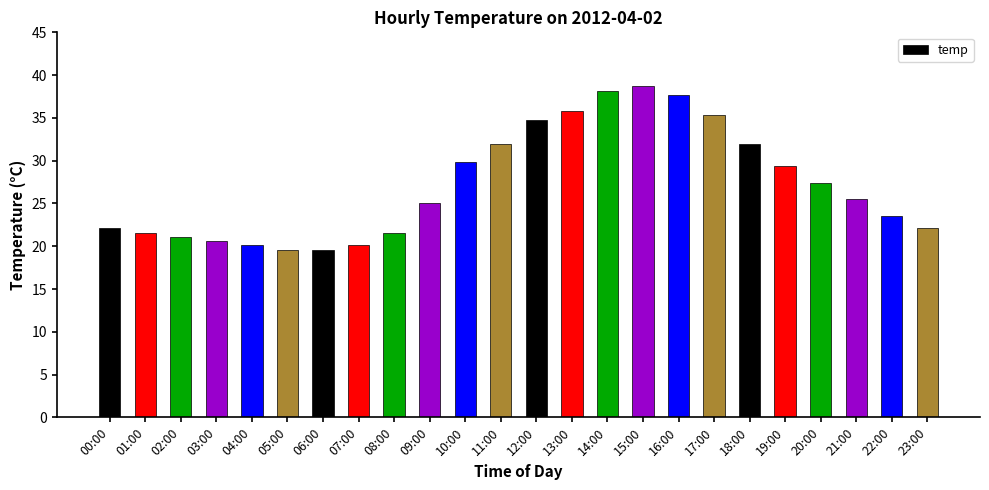

Are the bars horizontal?

No